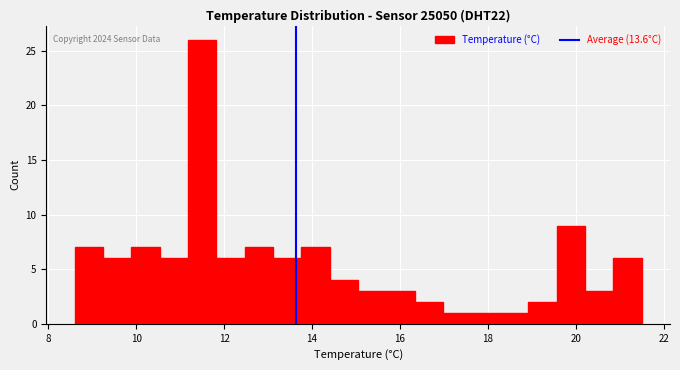

Around what value on the x-axis is the tallest bar? Give the approximate position of its centre, as read against the axis.

11.6